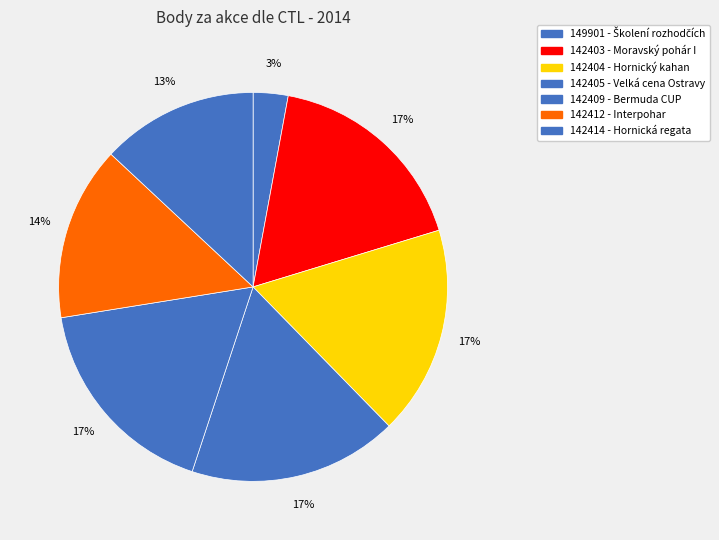

To the nearest percent, what is the average slice percentage?

14%